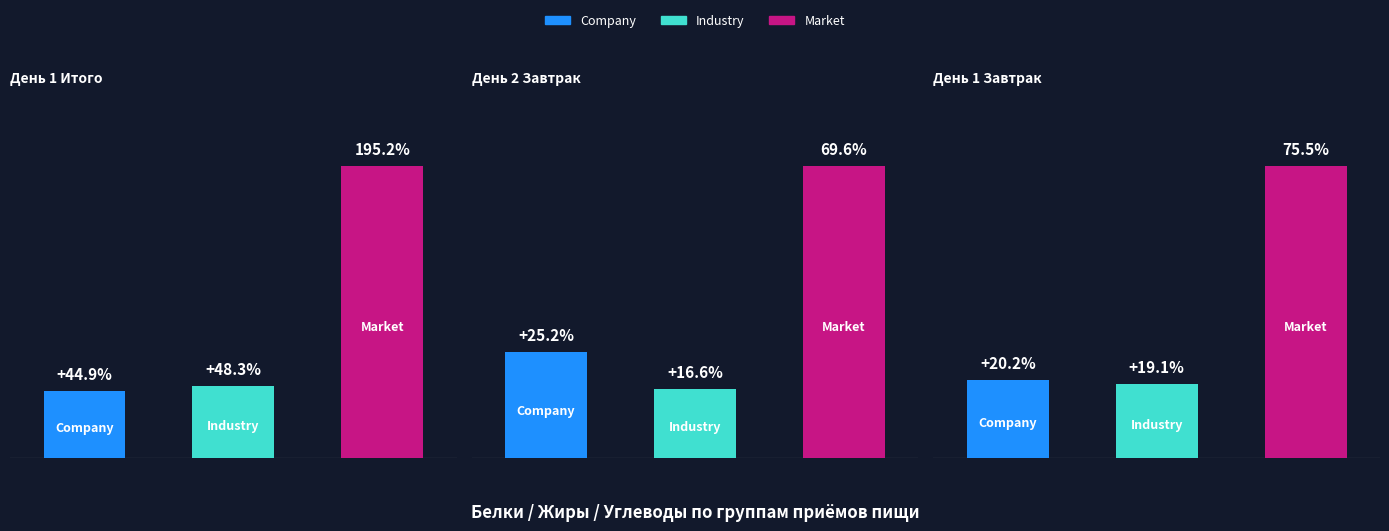

How many data points in Industry are above 19?

2